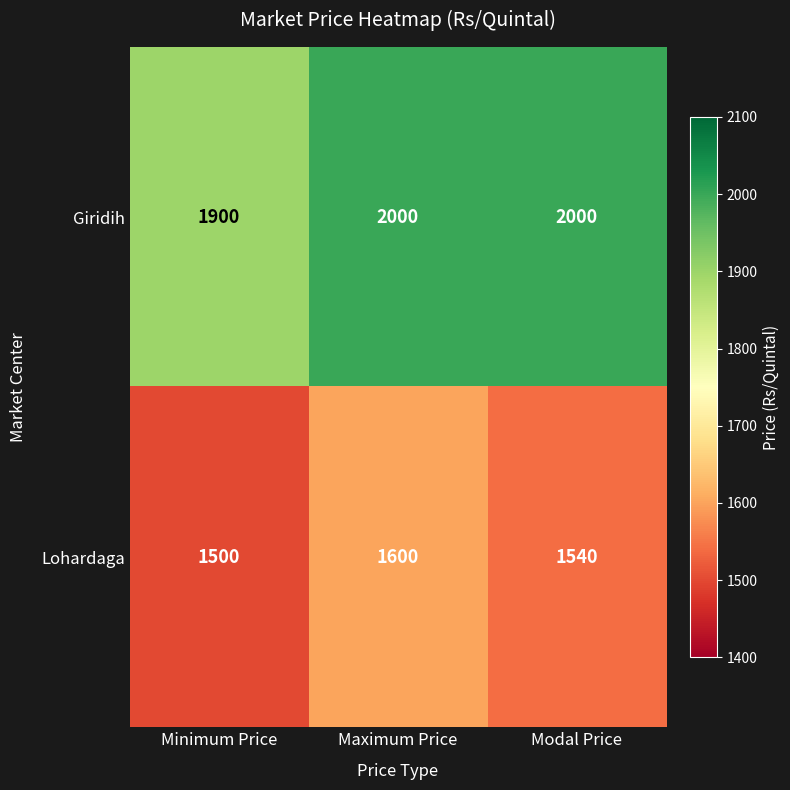

At which category is the sum across all series the highest?

Maximum Price